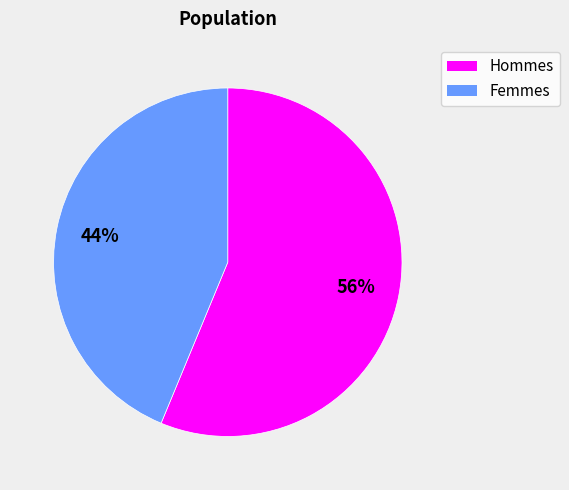

Is there any slice that represents more than half of the pie?

Yes